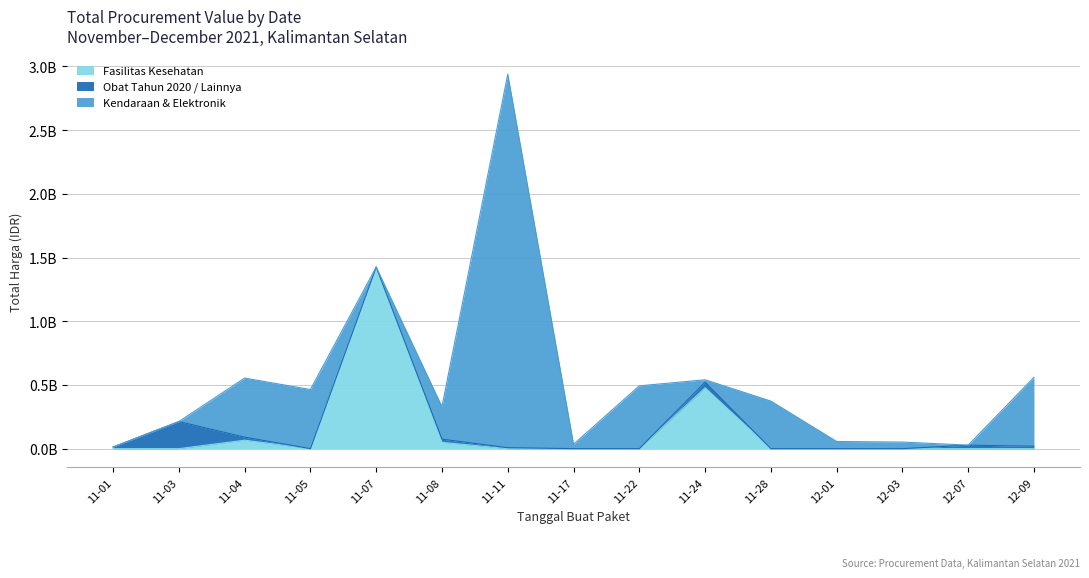

How many interior local valleys does the Kendaraan & Elektronik series have?

4